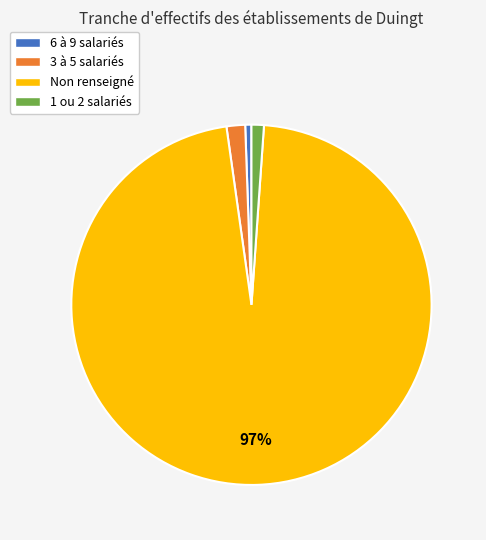

Between 3 à 5 salariés and 6 à 9 salariés, which is larger?

3 à 5 salariés